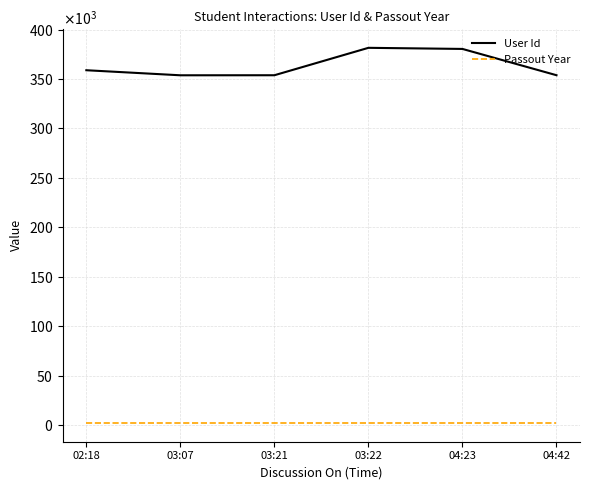

True or false: User Id has more than 0 interior local peaks.

True